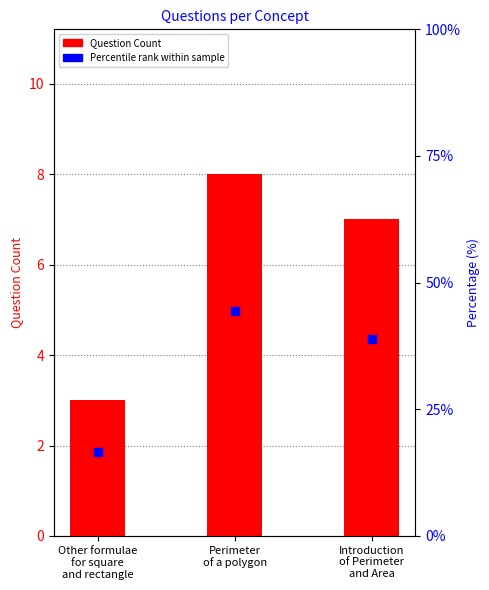

Is the value of Question Count at Perimeter
of a polygon greater than the value of Percentile rank within sample at Introduction
of Perimeter
and Area?

No